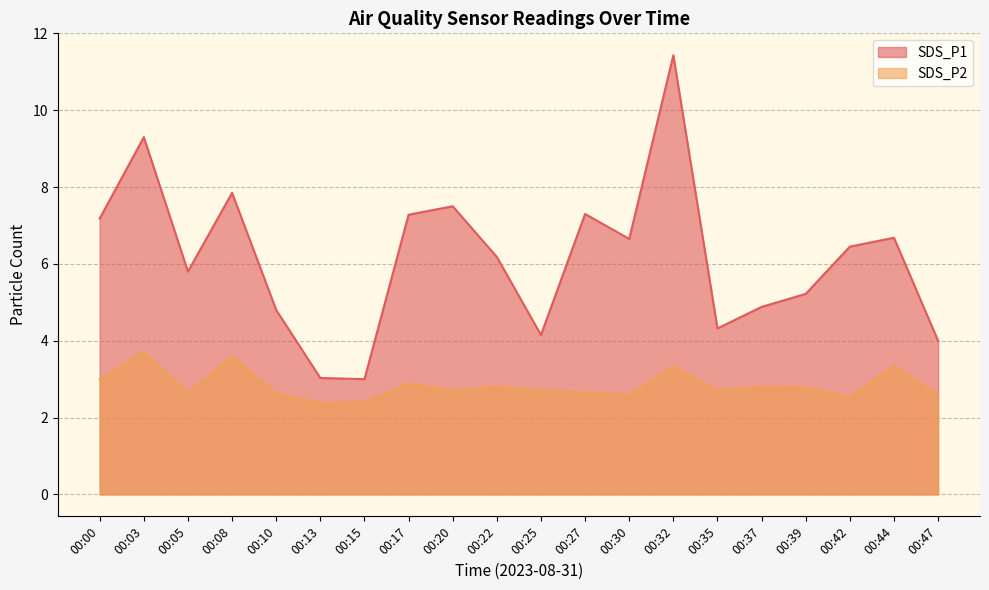

How many data points does each series have?

20